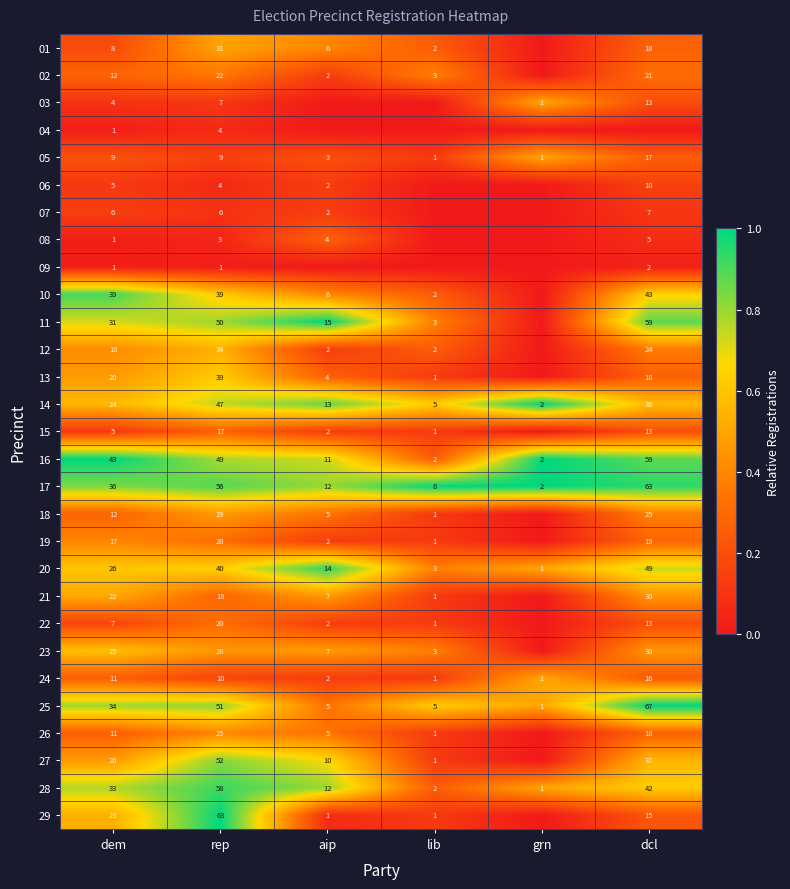

Is it true that 26 equals 1 at lib?

True